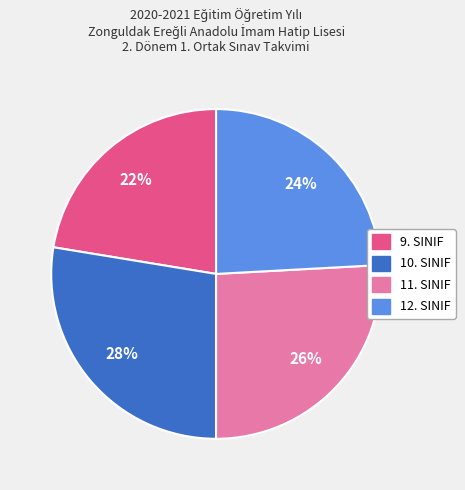

How many slices are in this pie chart?

4